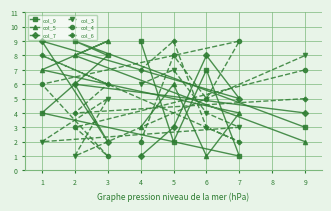

Which series has the widest spread of values?

col_9